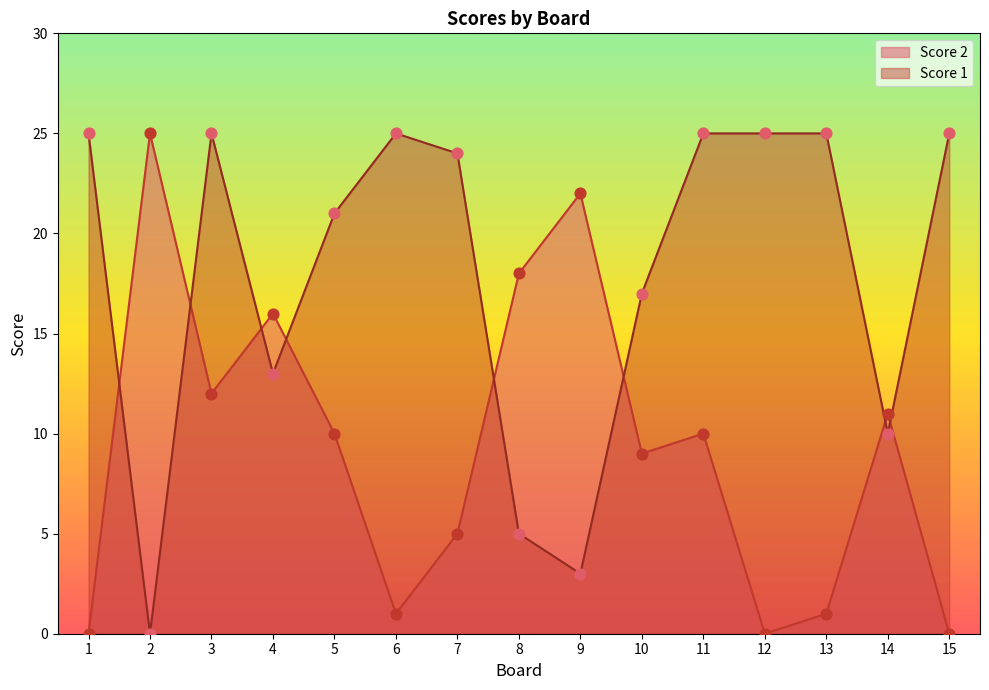

What is the total value across all series at 9?

25